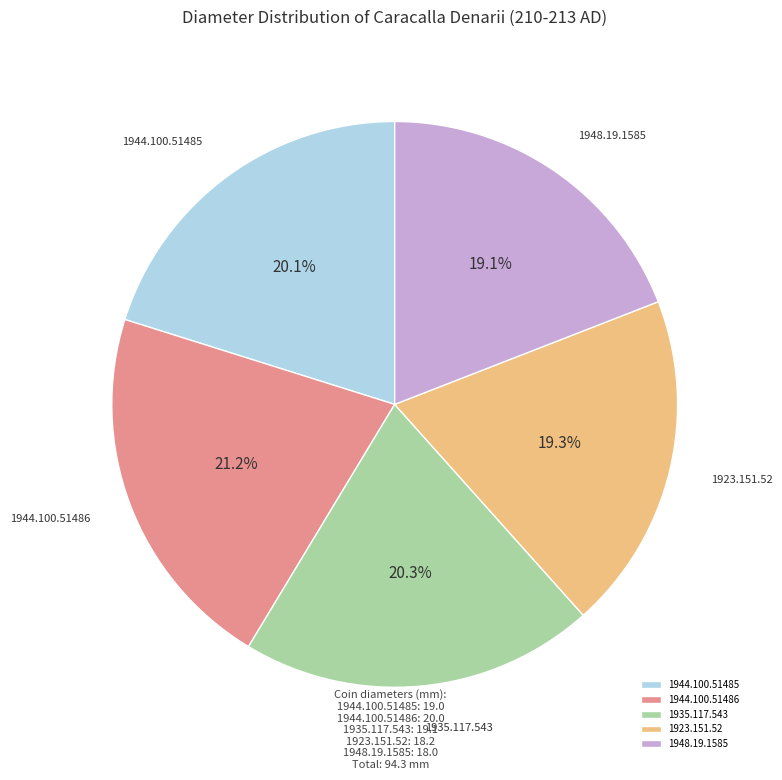

True or false: 1944.100.51486 accounts for 8% of the total.

False